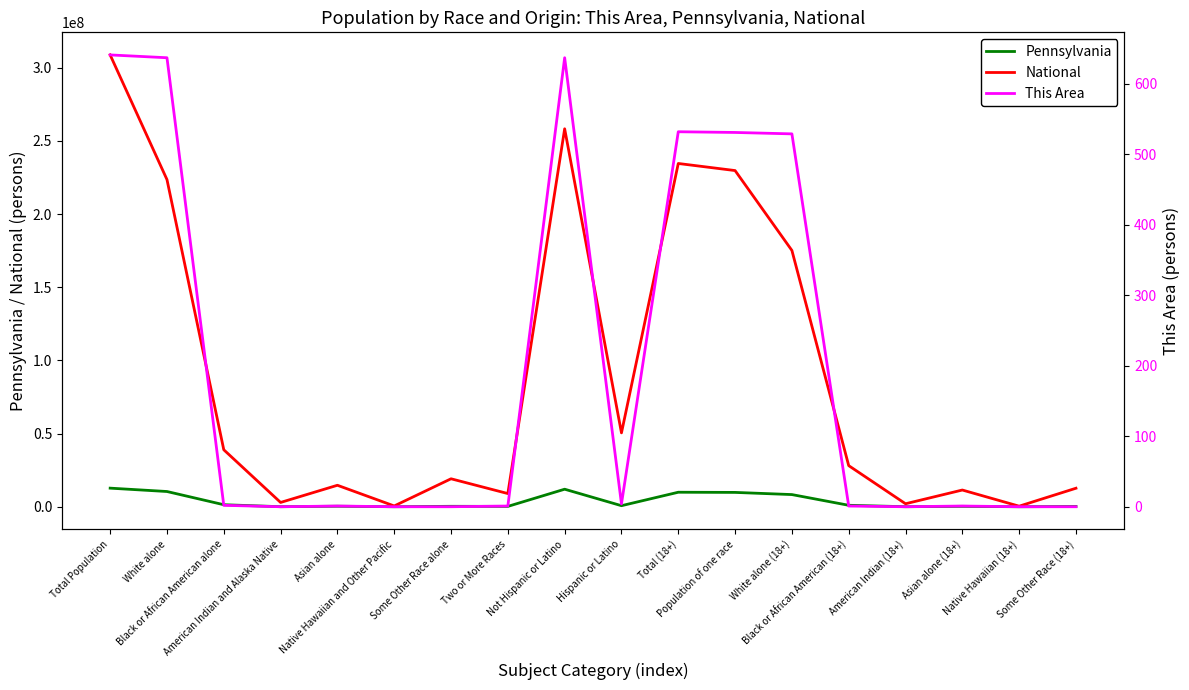

Rank the series by their maximum value, from highest to lowest.

National, Pennsylvania, This Area